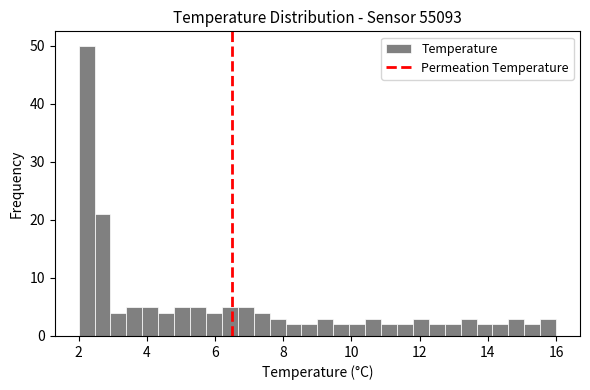

Read against the x-axis, roughly where is the centre of the tallest bar?

2.2